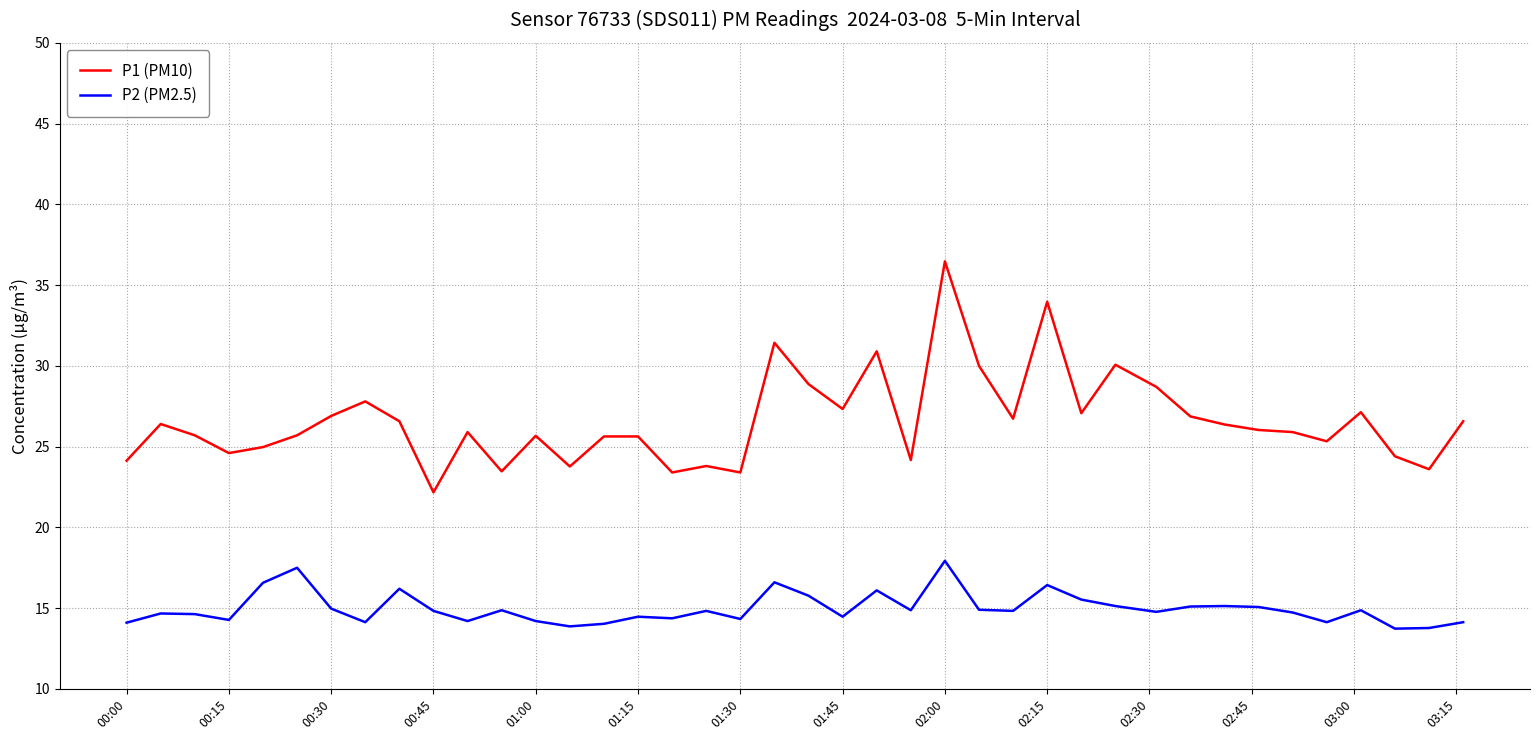

True or false: P2 (PM2.5) and P1 (PM10) intersect in this chart.

False